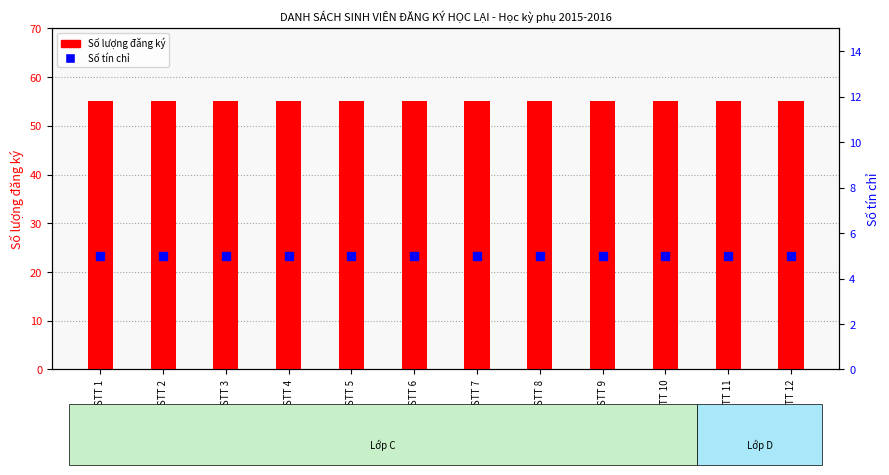

Which category has the highest value in the Số lượng đăng ký series?

STT 1